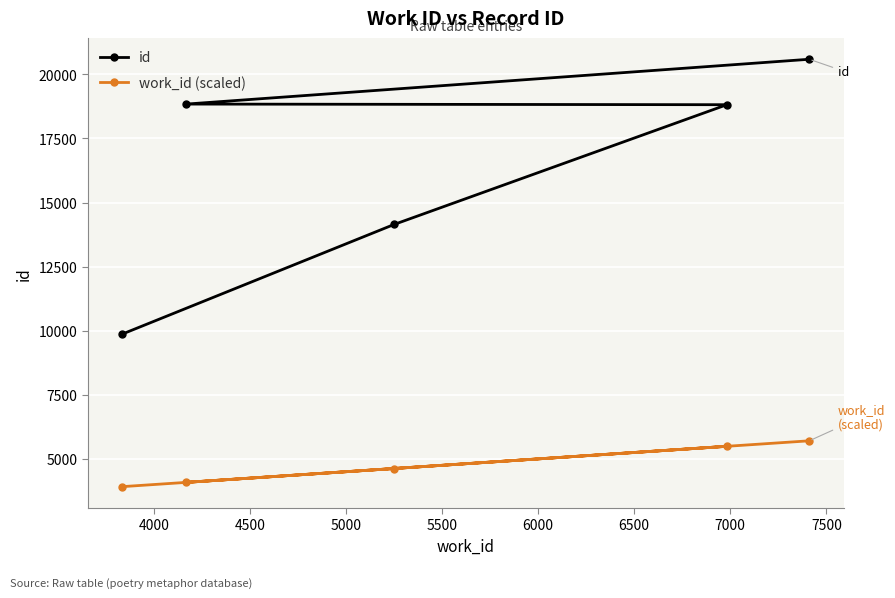

What is the maximum value for id?

20589.0